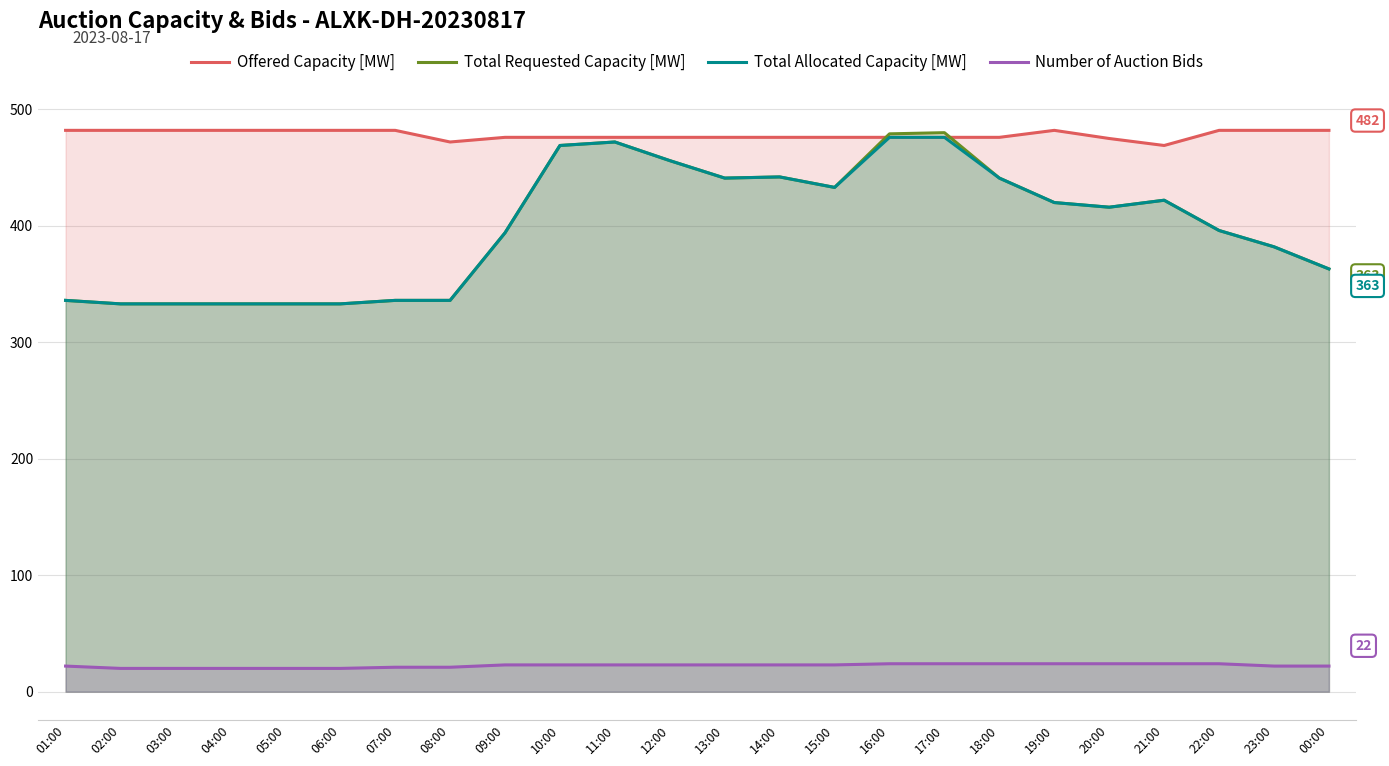

Is it true that Number of Auction Bids equals 23 at 13:00?

True